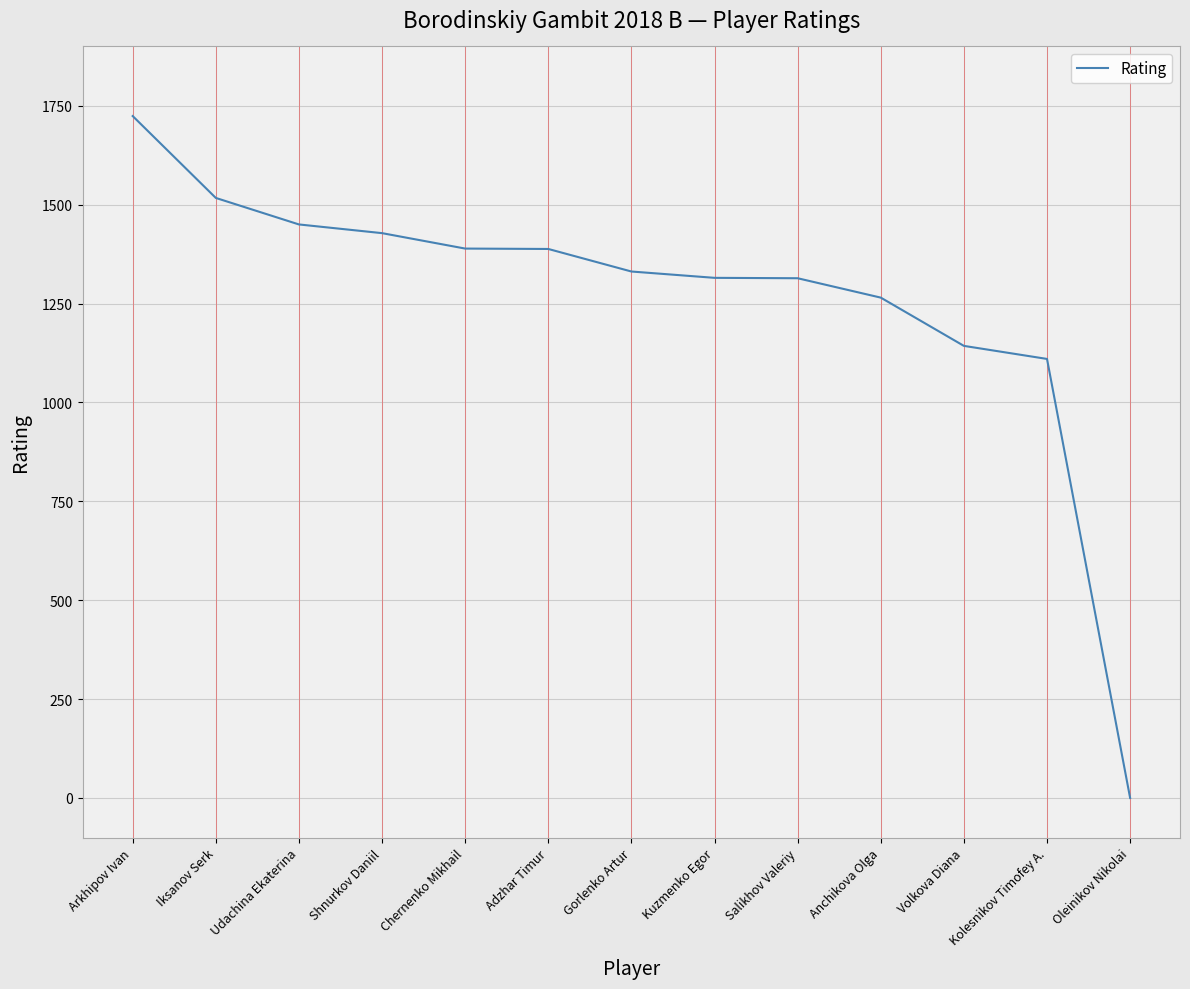

At which label is the value closest to 862?

Kolesnikov Timofey A.